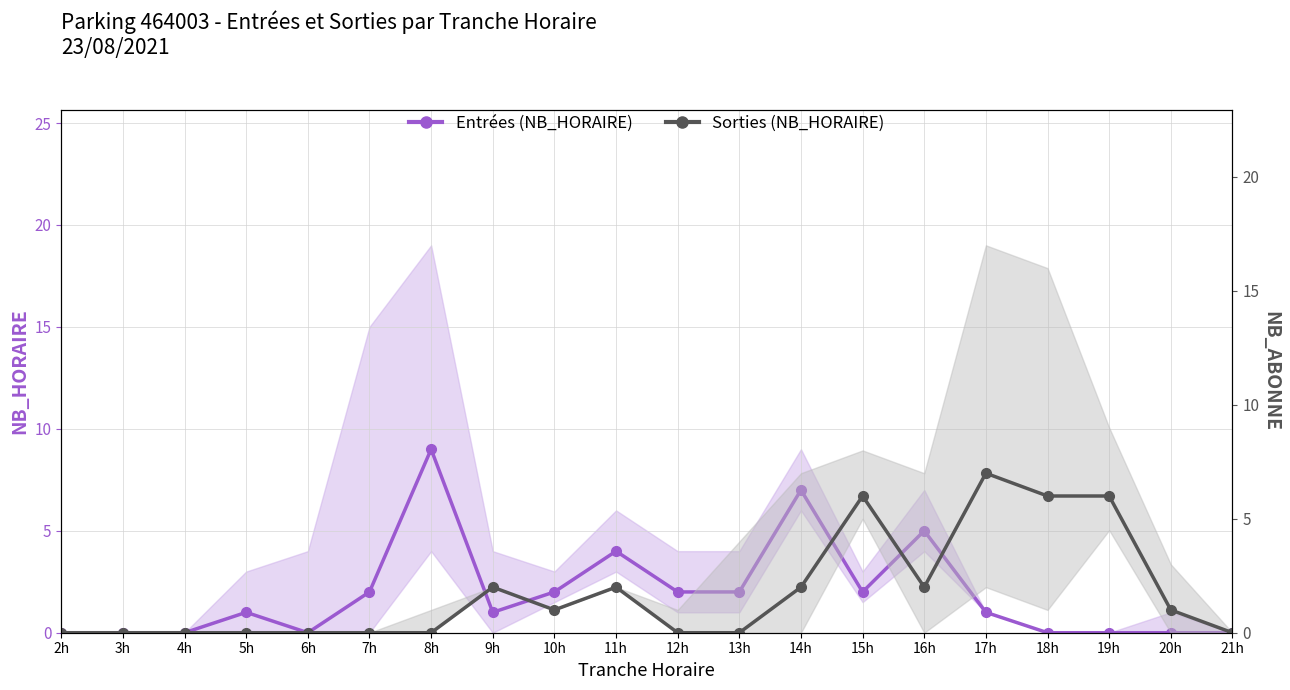

Is it true that Entrées (NB_HORAIRE) equals 3 at 15h?

False